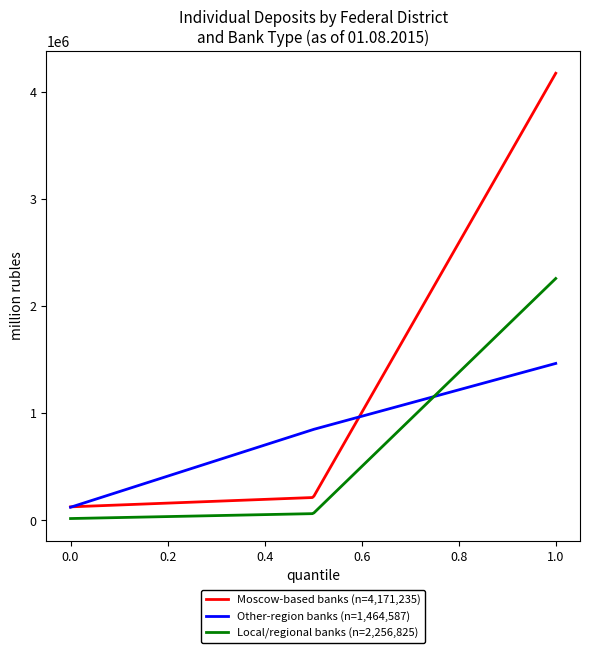

Which series has the largest total across all categories?

Moscow-based banks (n=4,171,235)